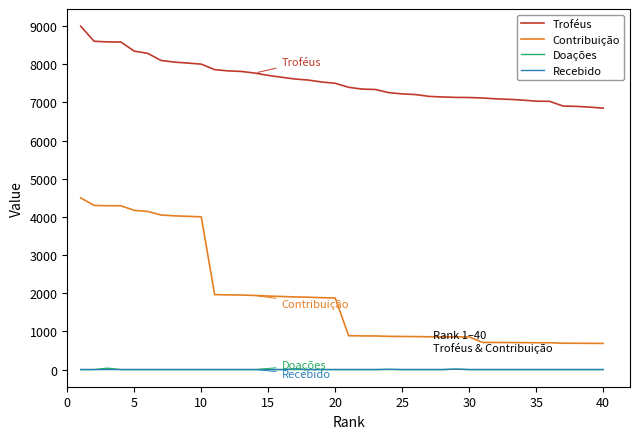

What is the sum of all Troféus values?

302792